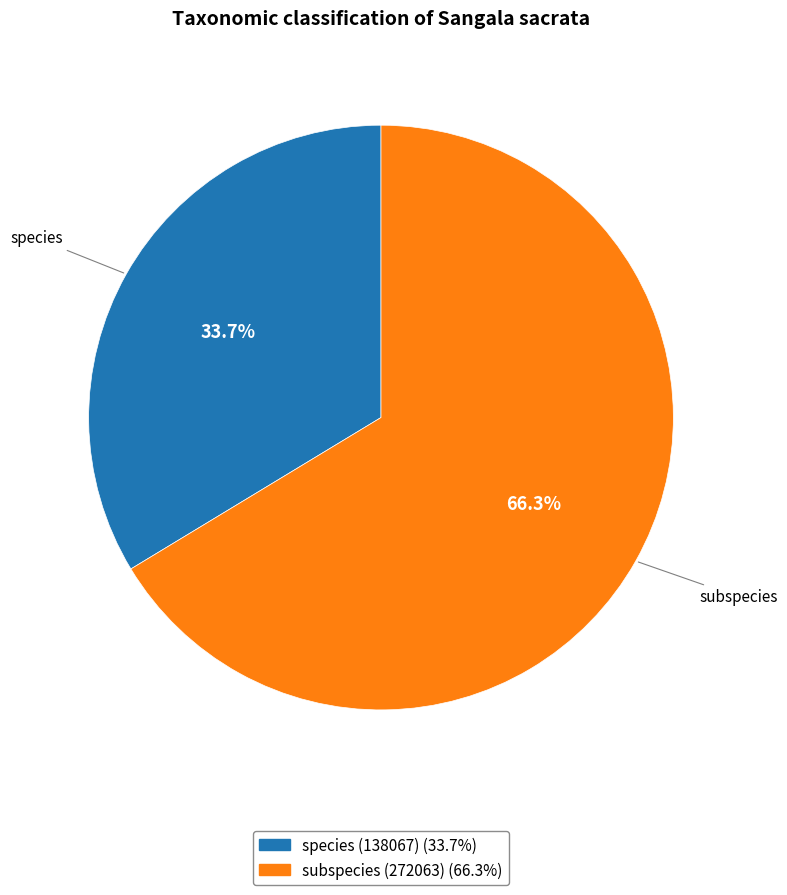

Is there any slice that represents more than half of the pie?

Yes